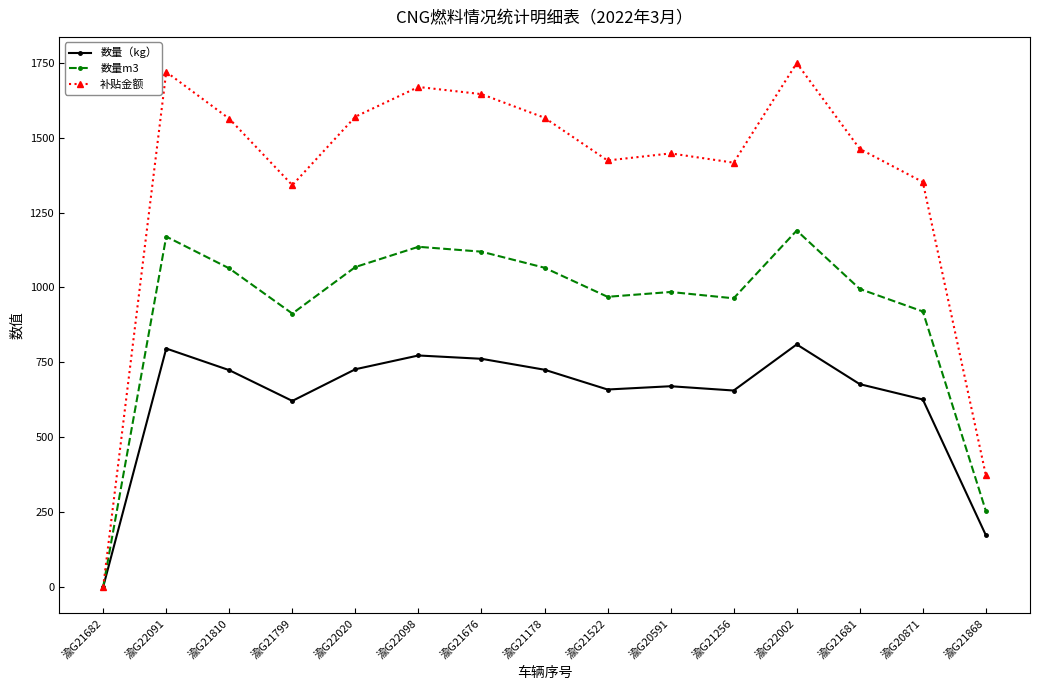

At which label does 补贴金额 first exceed 1462?

渝G22091